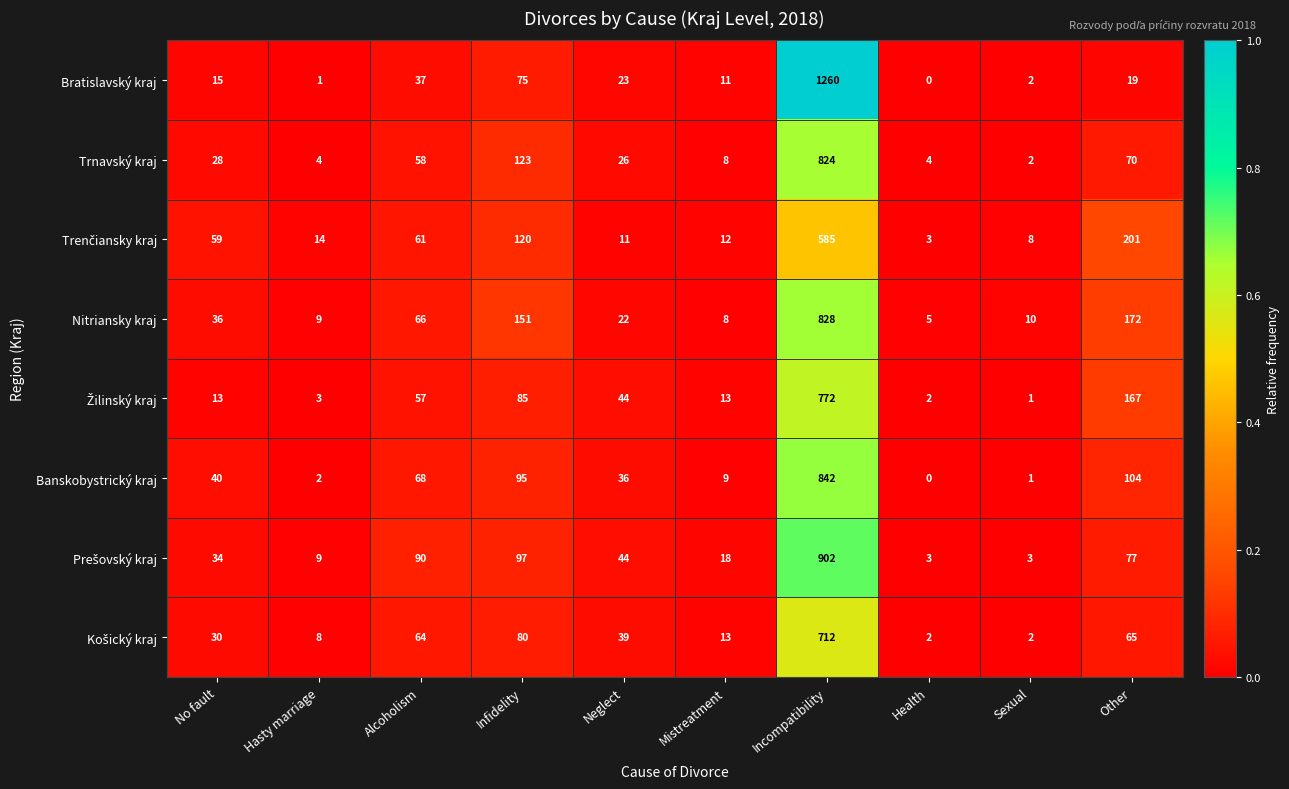

What is the average value of the Trnavský kraj series?

115